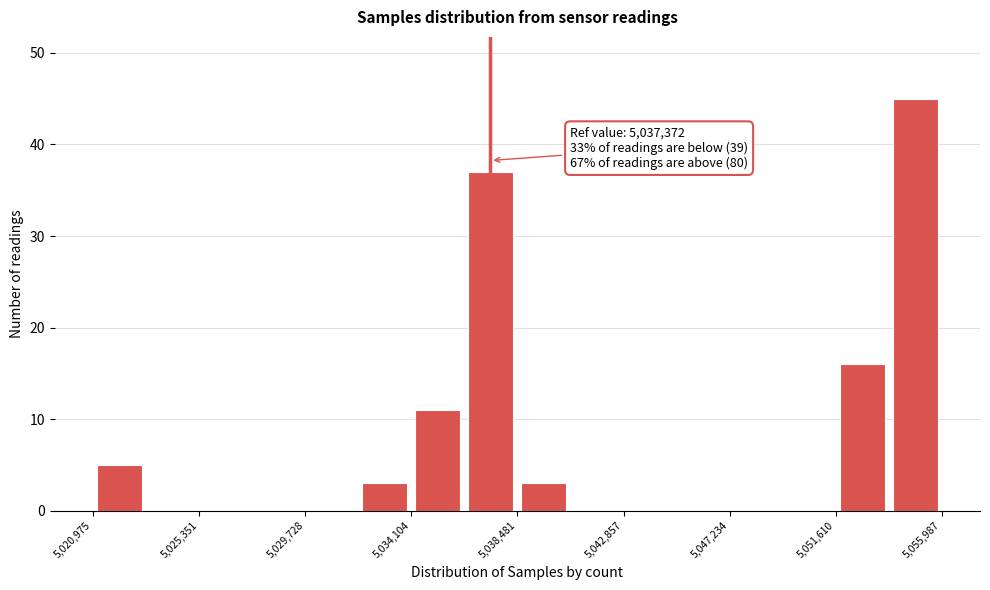

Which range on the x-axis has the tallest bar?

5054000 to 5056000